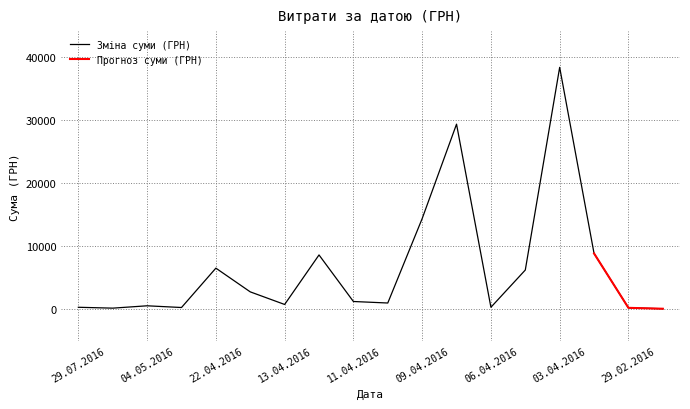

Reading right to left, extract all data points from this chart.

38.5	180.0	8804.0	38303.0	6174.4	270.0	29297.5	14322.1	945.9	1185.5	8566.0	715.5	2712.0	6472.4	232.0	504.0	132.0	270.0